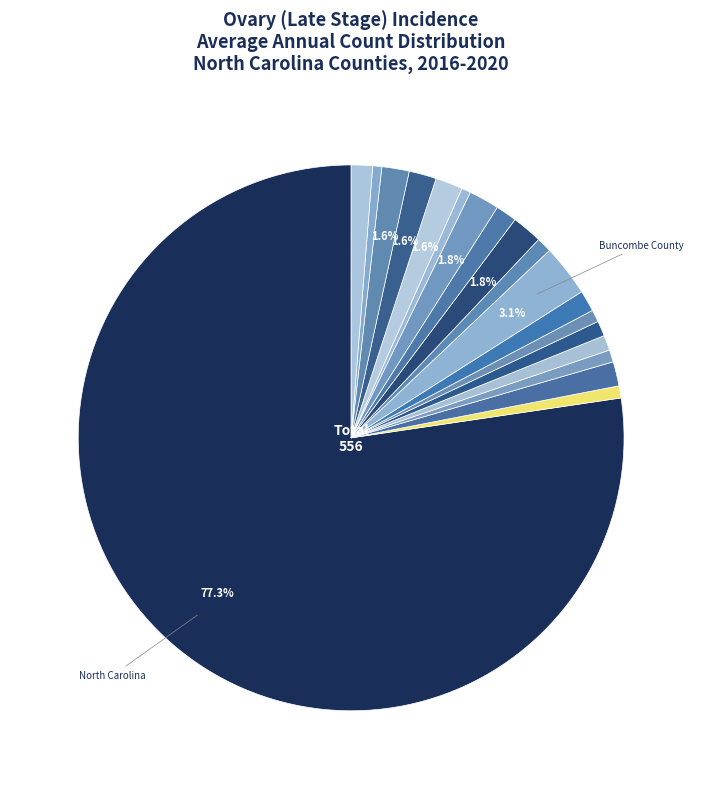

How many segments does this pie chart have?

19